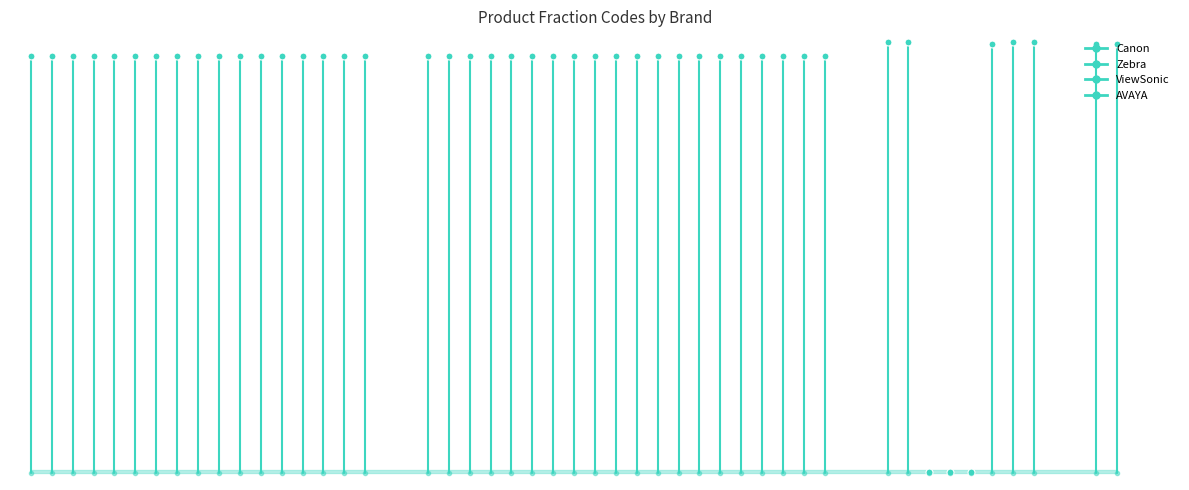

Read the value at 0, to the nearest 10.

58235200